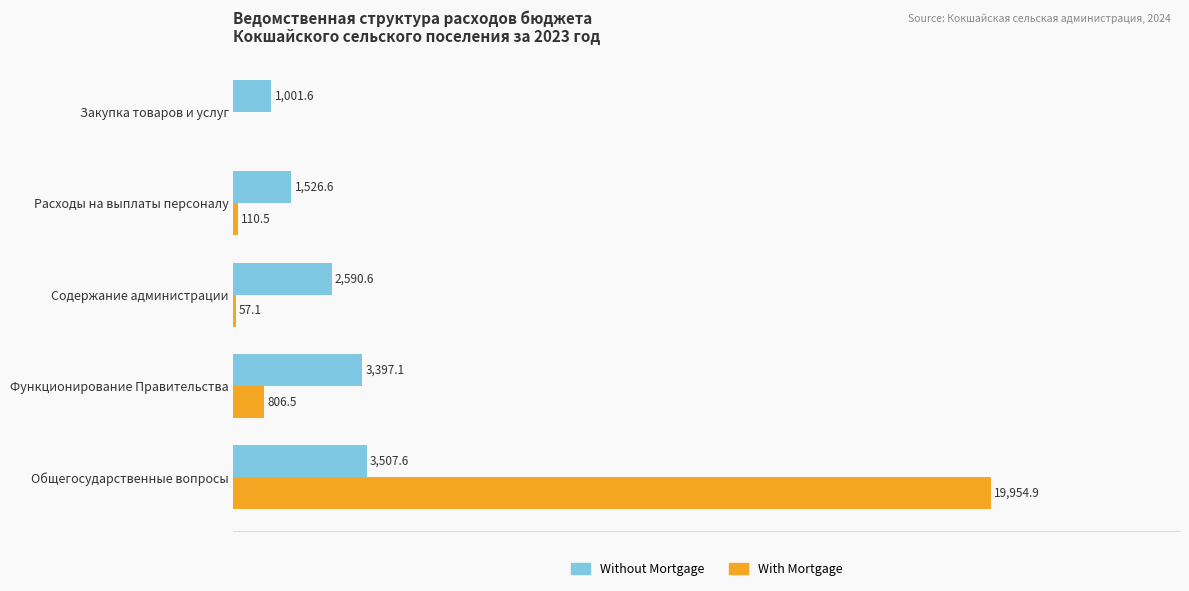

Where is With Mortgage nearest to the value 9977?

Функционирование Правительства